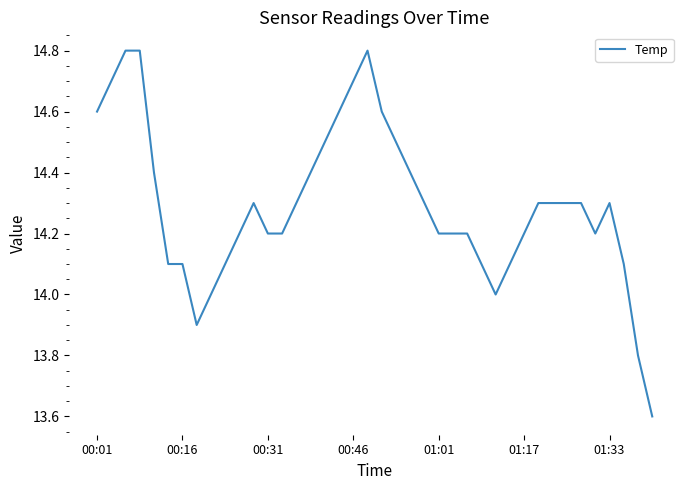

True or false: there are more than 2 points higher than both neighbors.

True